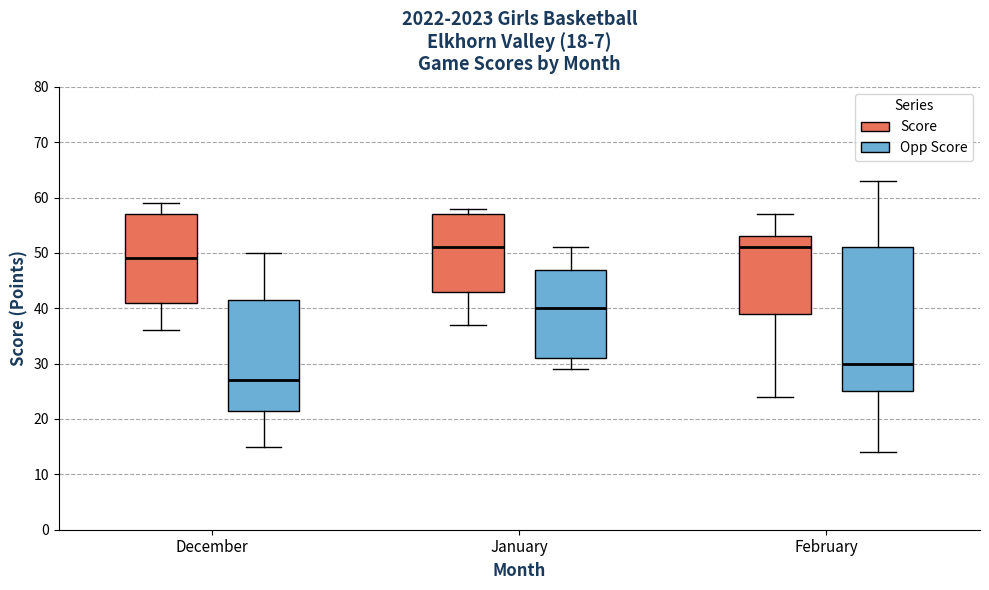

Reading left to right, transcribe this box plot: for each box, give where its median line is, the range the box spans, and where its two whiskers end, as read against the y-axis. The values are not printed on the chart, so give them approximately, as read against the axis.

December (Score): median 49, box 41 to 57, whiskers 36 to 59
December (Opp Score): median 27, box 22 to 42, whiskers 15 to 50
January (Score): median 51, box 43 to 57, whiskers 37 to 58
January (Opp Score): median 40, box 31 to 47, whiskers 29 to 51
February (Score): median 51, box 39 to 53, whiskers 24 to 57
February (Opp Score): median 30, box 25 to 51, whiskers 14 to 63